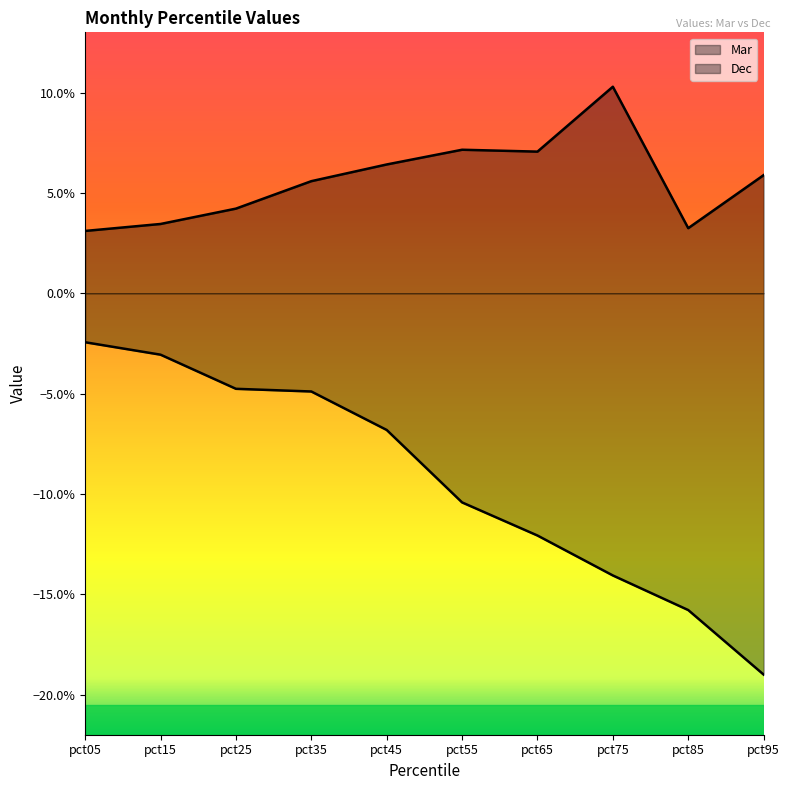

Reading right to left, list all the values displayed in this chart.

Mar: -0.2	-0.2	-0.1	-0.1	-0.1	-0.1	-0.0	-0.0	-0.0	-0.0
Dec: 0.1	0.0	0.1	0.1	0.1	0.1	0.1	0.0	0.0	0.0